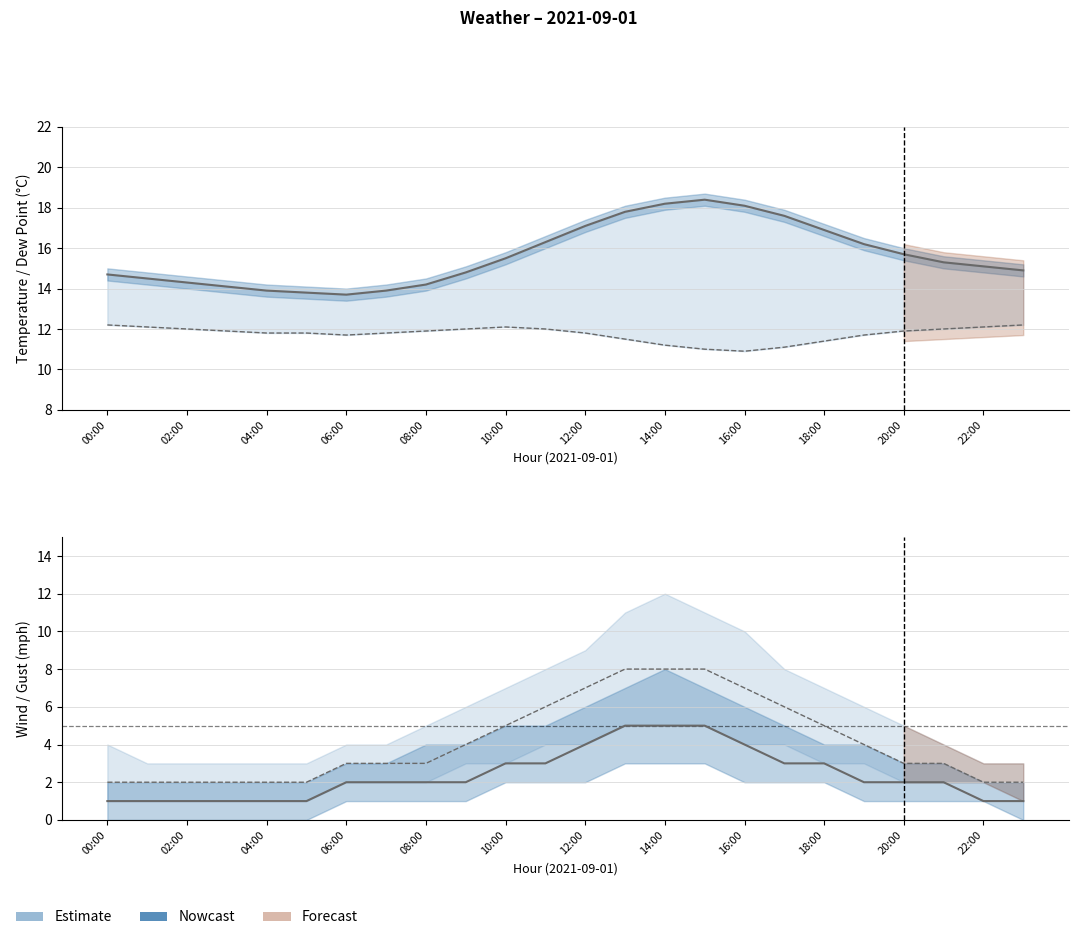

True or false: gust_mph has a value of 2.0 at 02:00.

True